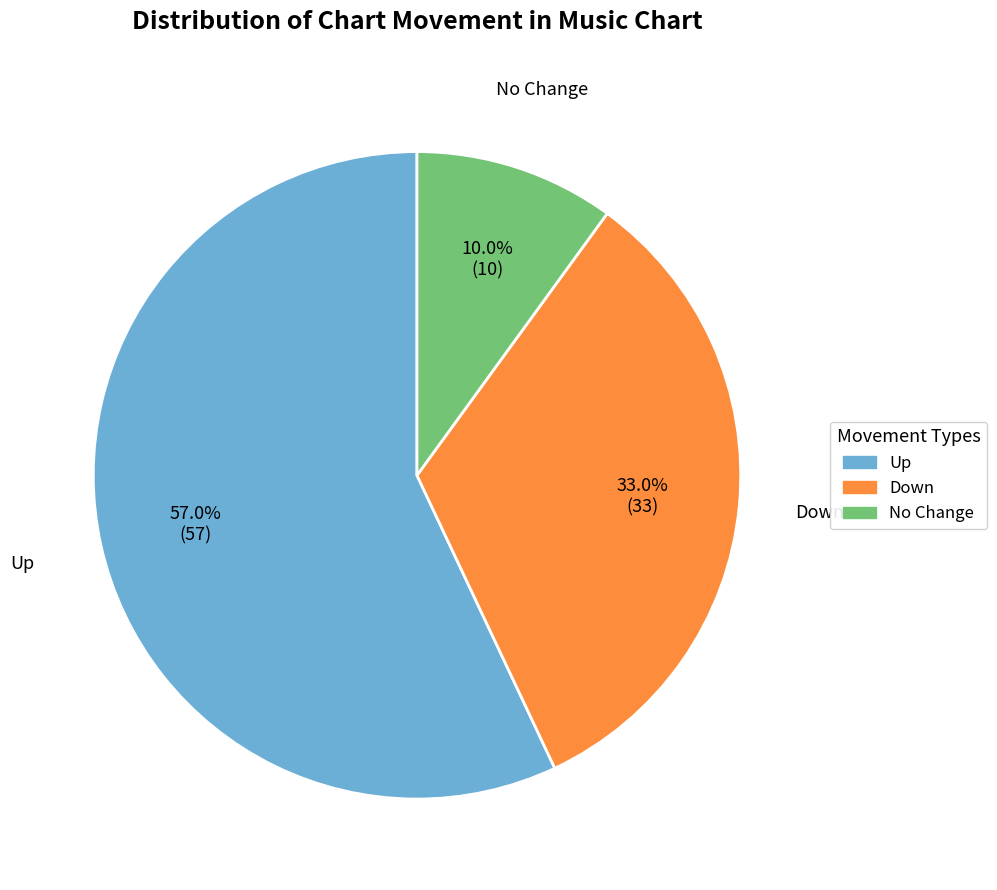

How many segments does this pie chart have?

3